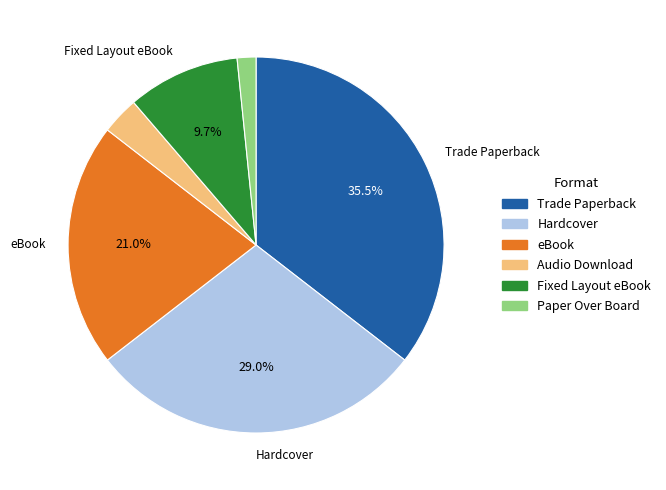

Between Trade Paperback and Paper Over Board, which is larger?

Trade Paperback